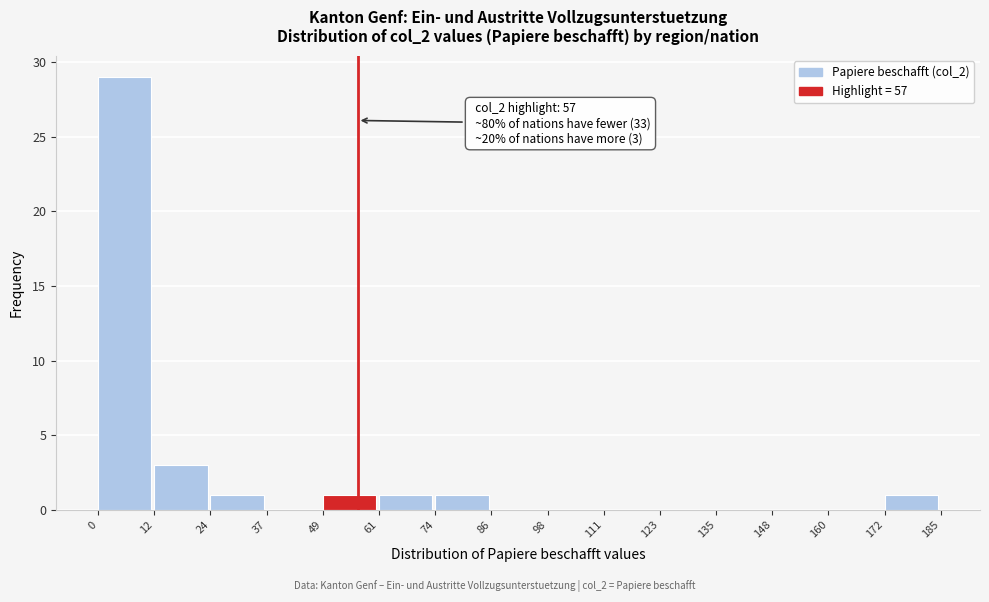

Which range on the x-axis has the tallest bar?

0 to 12